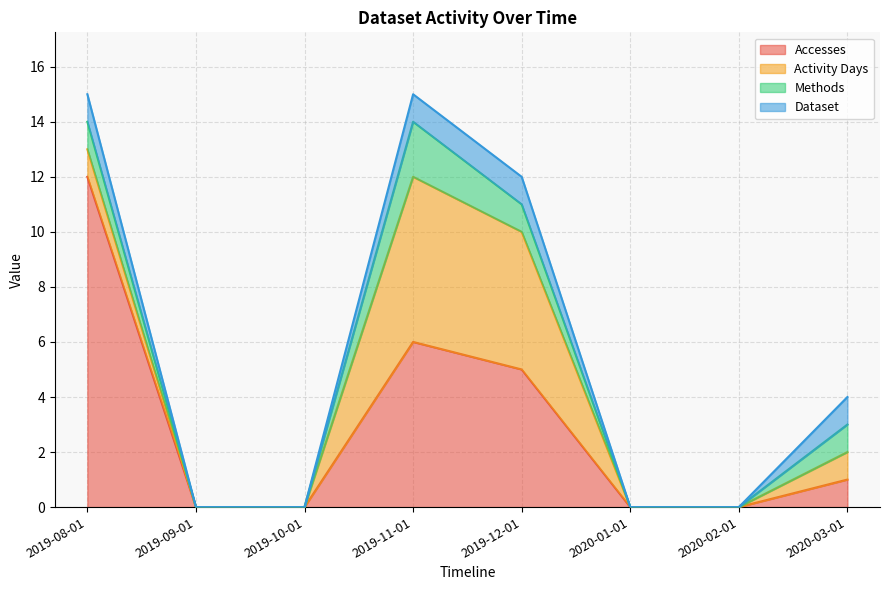

At which label is Dataset closest to 0?

2019-09-01